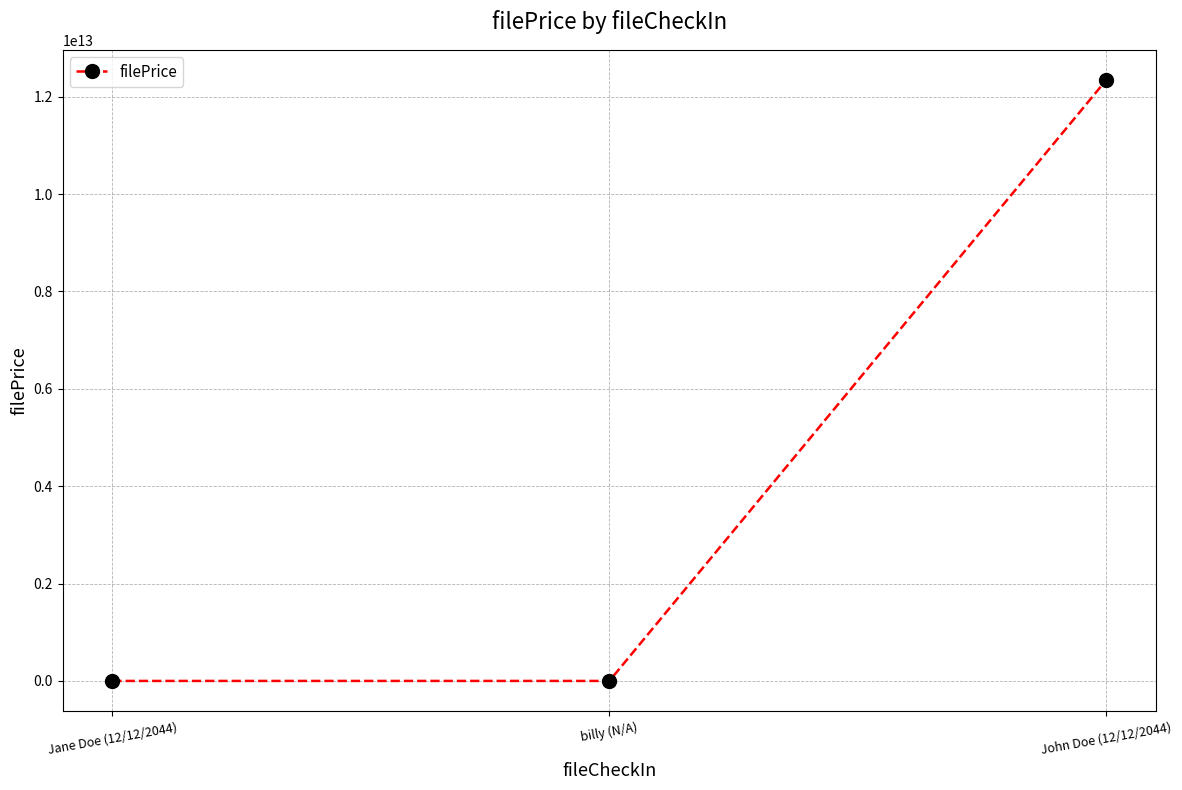

How many lines are shown in the chart?

1